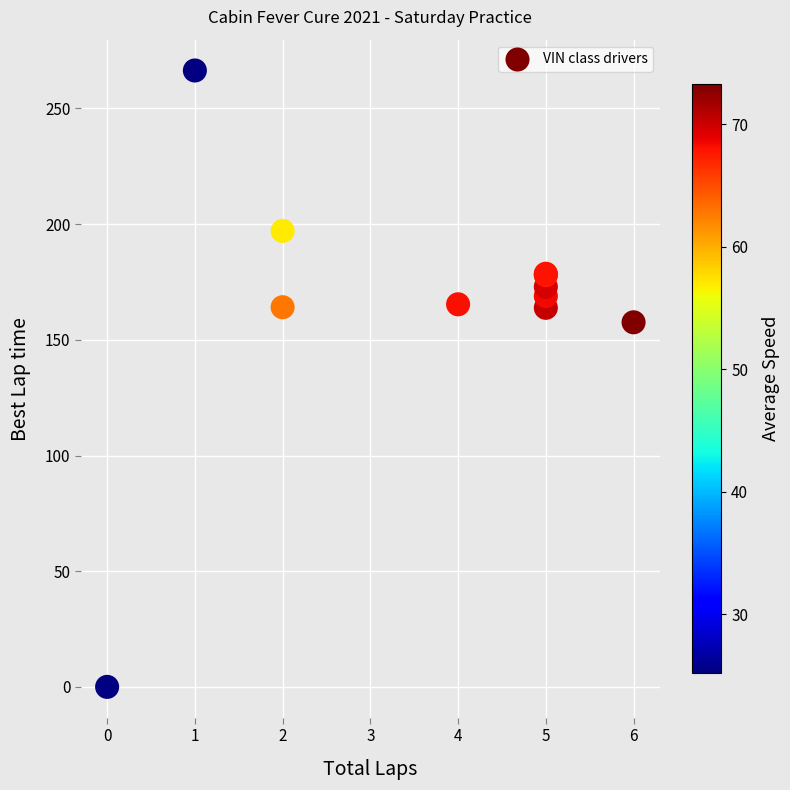

What Y value in the scatter plot is closest to 133?

157.6